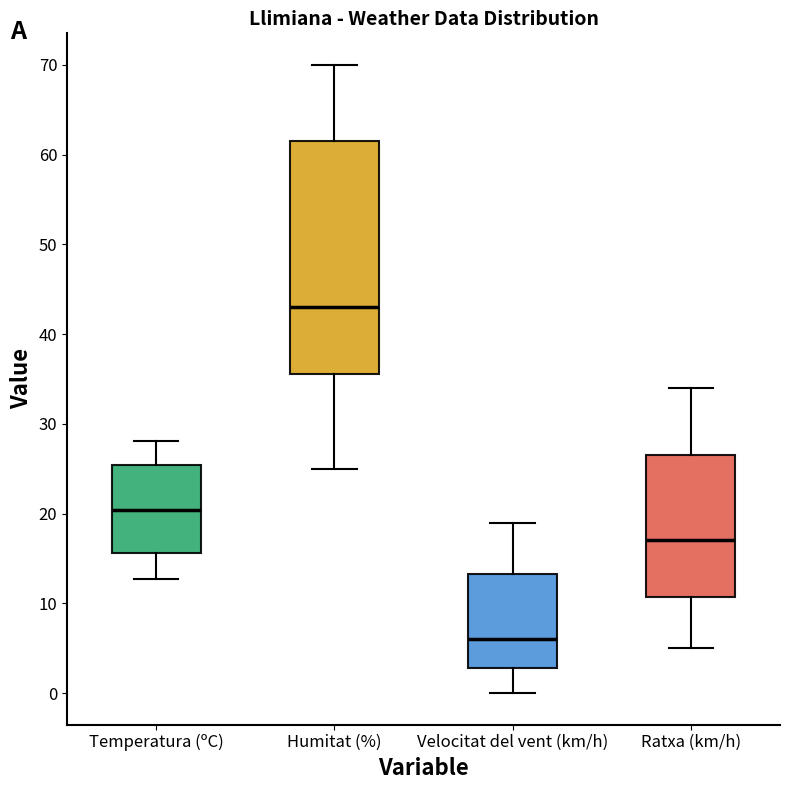

Reading left to right, transcribe this box plot: for each box, give where its median line is, the range the box spans, and where its two whiskers end, as read against the y-axis. The values are not printed on the chart, so give them approximately, as read against the axis.

Temperatura (ºC): median 20, box 16 to 25, whiskers 13 to 28
Humitat (%): median 43, box 36 to 62, whiskers 25 to 70
Velocitat del vent (km/h): median 6, box 3 to 13, whiskers 0 to 19
Ratxa (km/h): median 17, box 11 to 27, whiskers 5 to 34